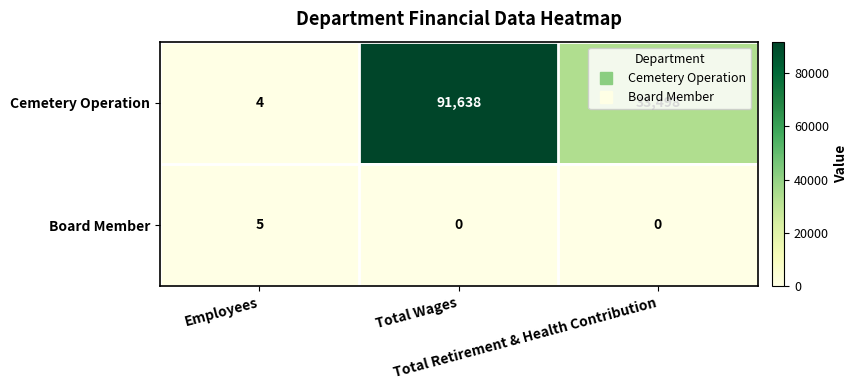

Rank the series by their average value, from lowest to highest.

Board Member, Cemetery Operation